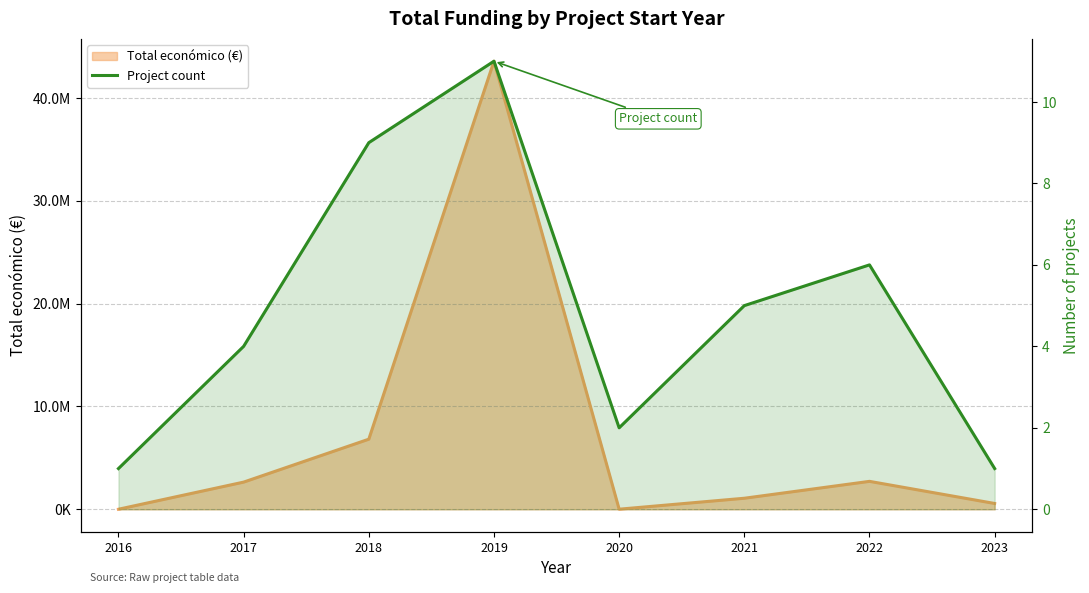

List the labels in order of value, smallest first.

2016, 2023, 2020, 2017, 2021, 2022, 2018, 2019